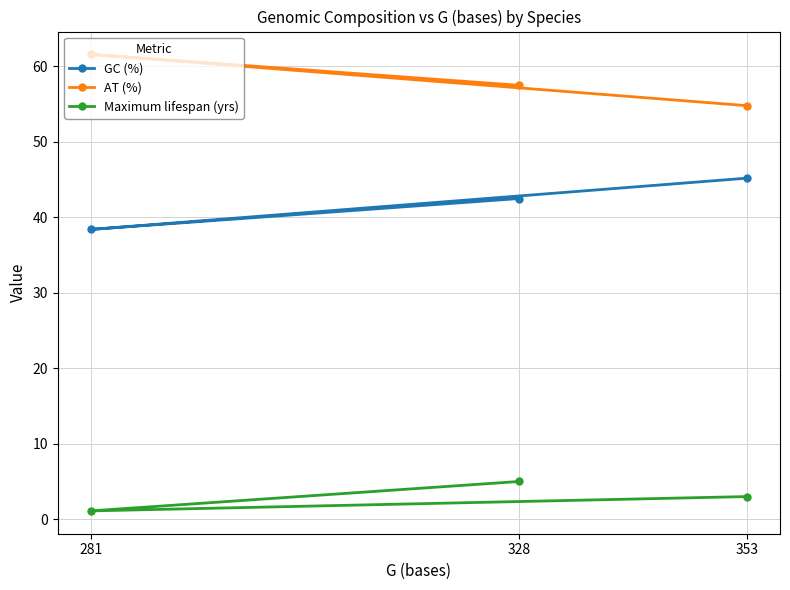

At how many categories does at least one series exceed 48?

3